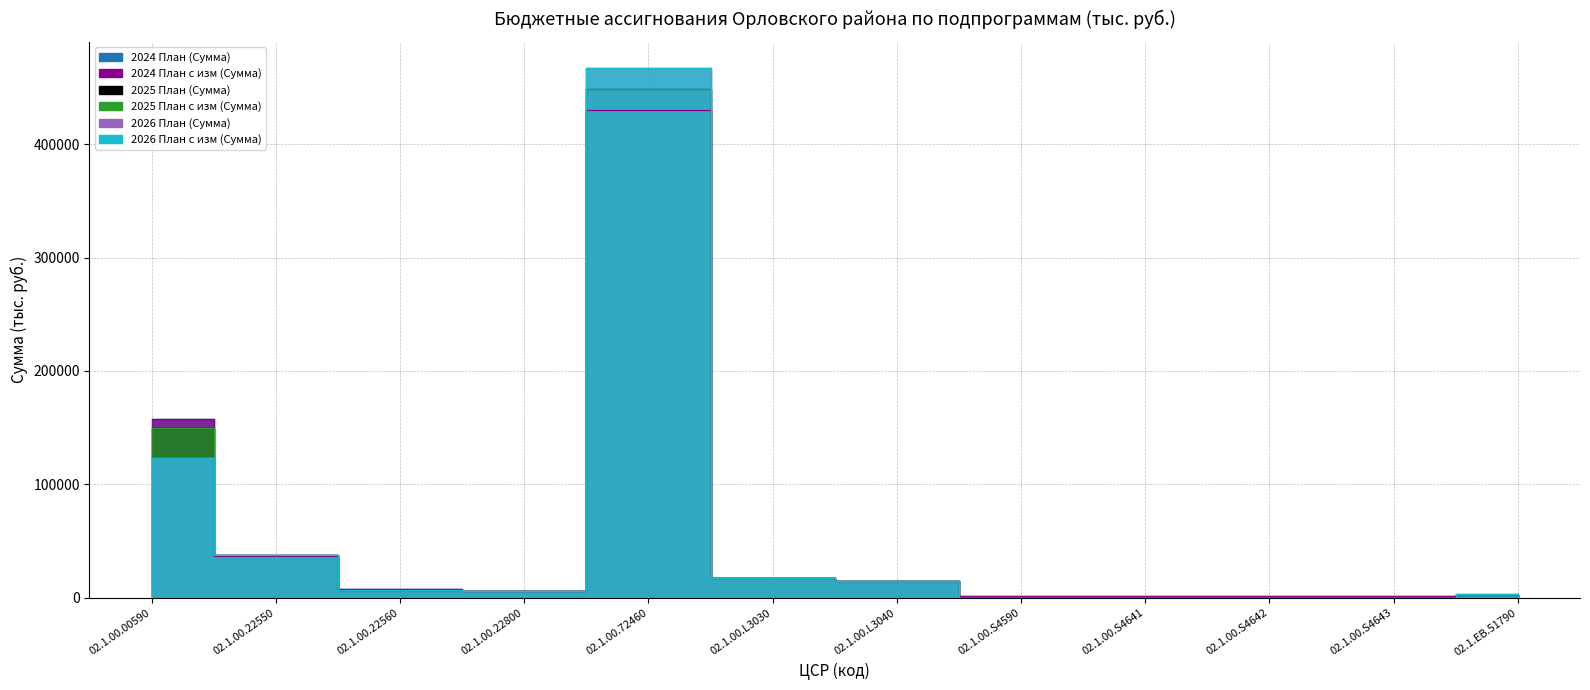

At which category is the sum across all series the highest?

02.1.00.72460